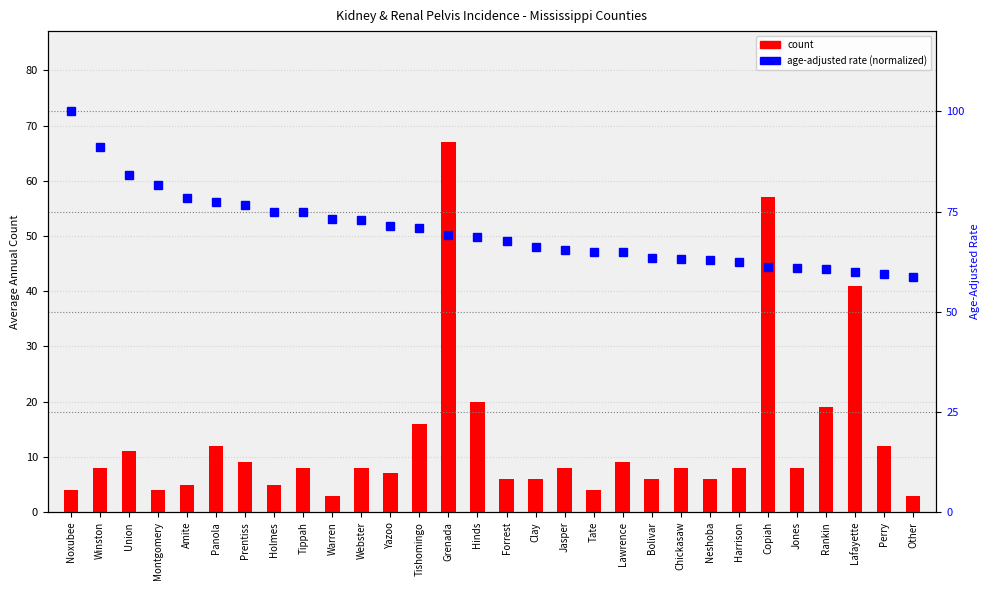

The rate (normalized) series shows 156.5 at Noxubee. True or false?

False